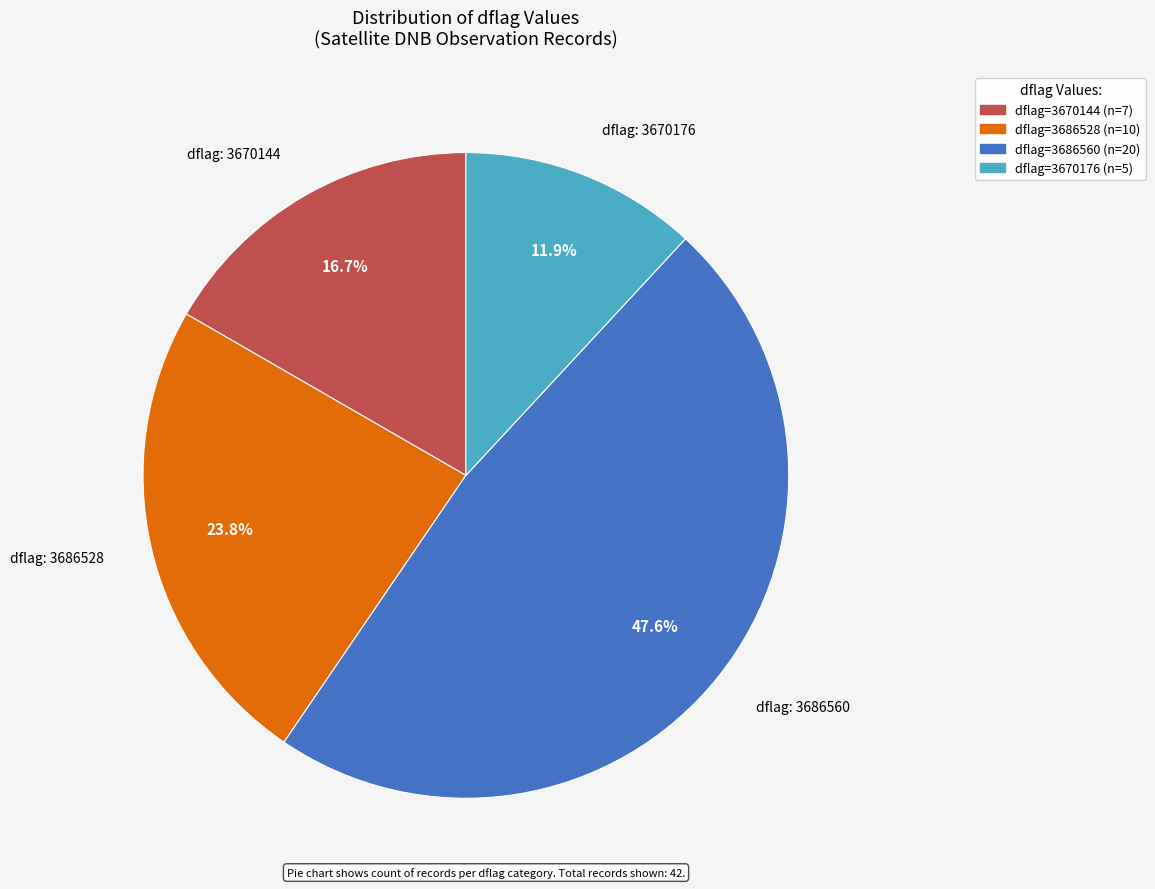

Is there a majority slice in this chart?

No